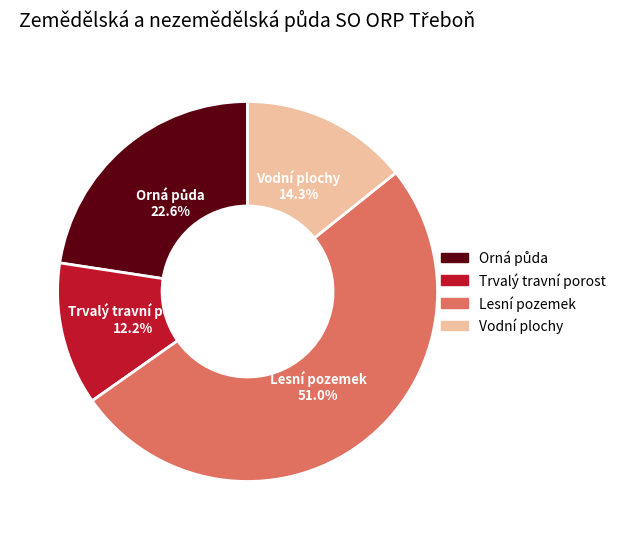

Is the sum of Vodní plochy and Trvalý travní porost greater than half?

No